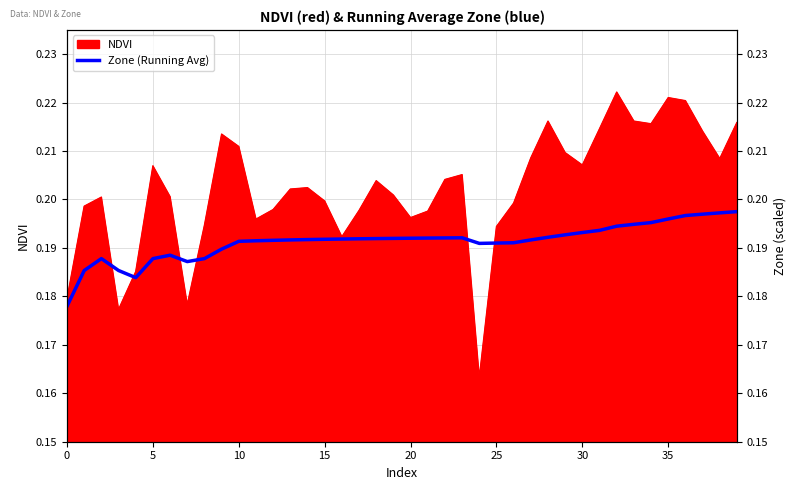

The chart shows a value of 0.3 at 37. True or false?

False